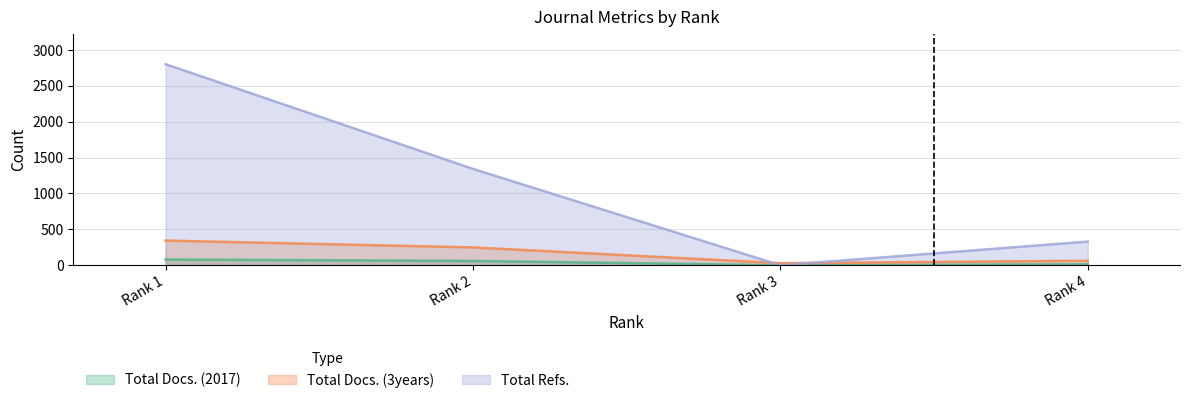

What is the spread (max minus min) of values at Rank 4?

317